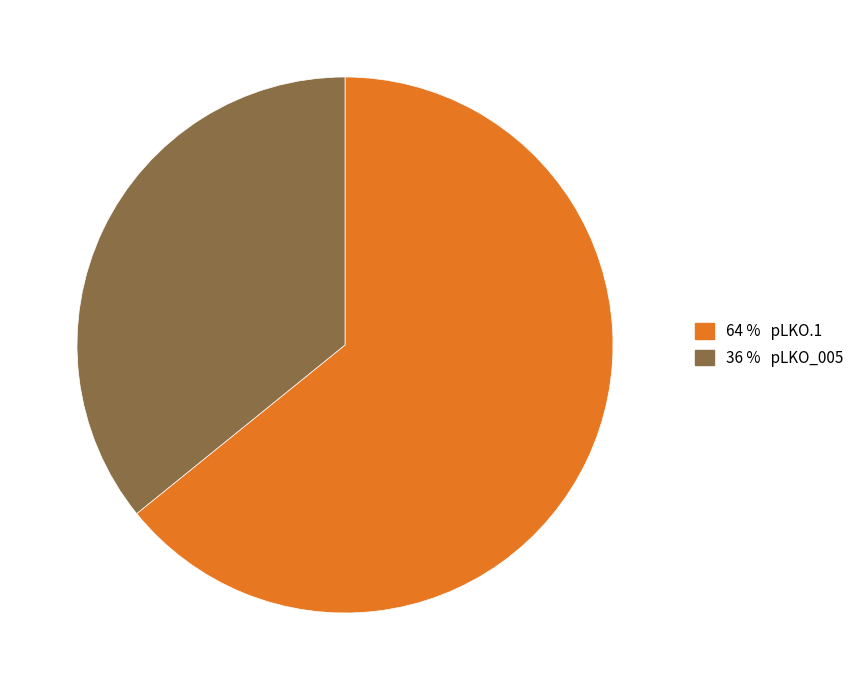

Is 64 % pLKO.1 the majority of the pie?

Yes